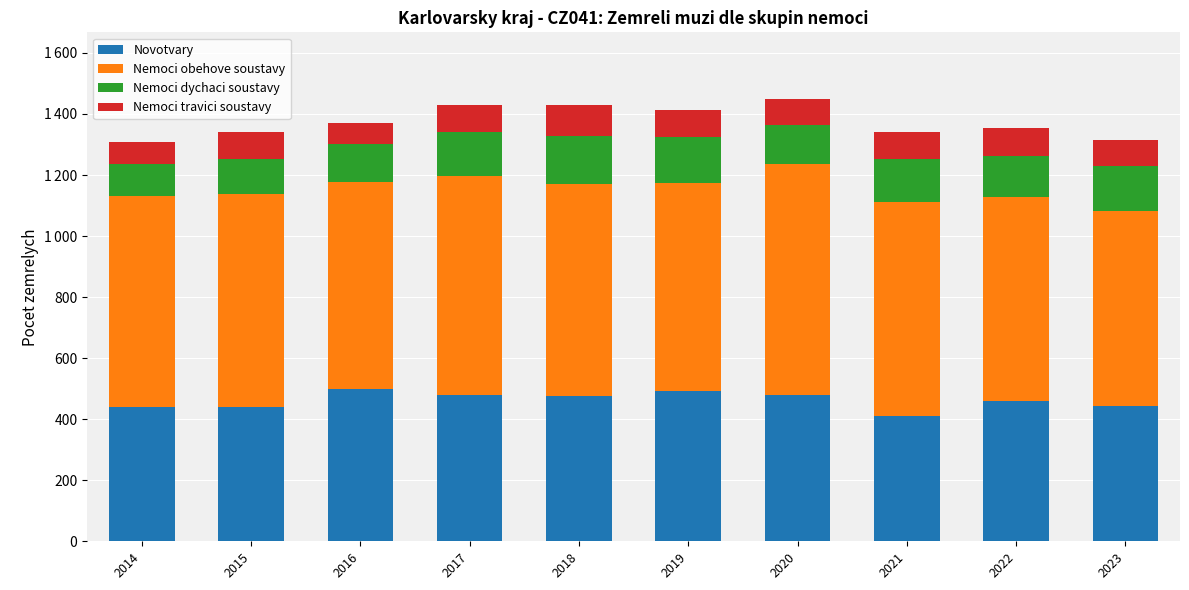

True or false: Nemoci dychaci soustavy has a value of 129 at 2020.

True